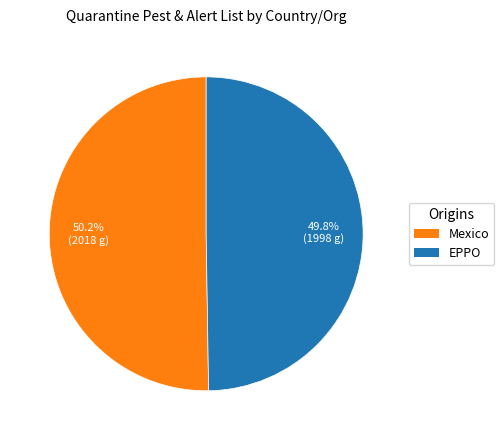

Is there any slice that represents more than half of the pie?

Yes